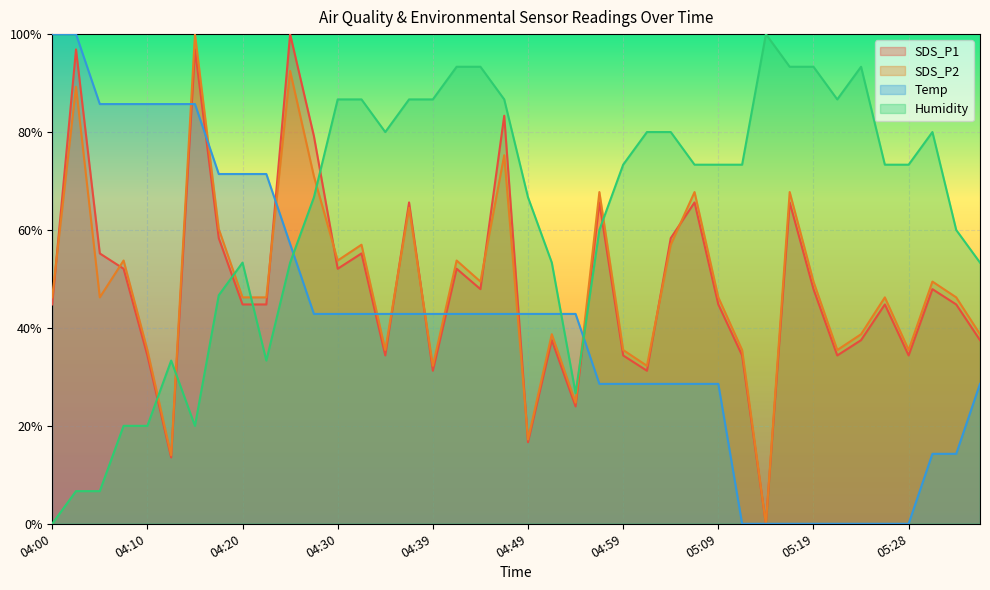

In SDS_P2, how many points are lower than both neighbors (excluding endpoints)?

12